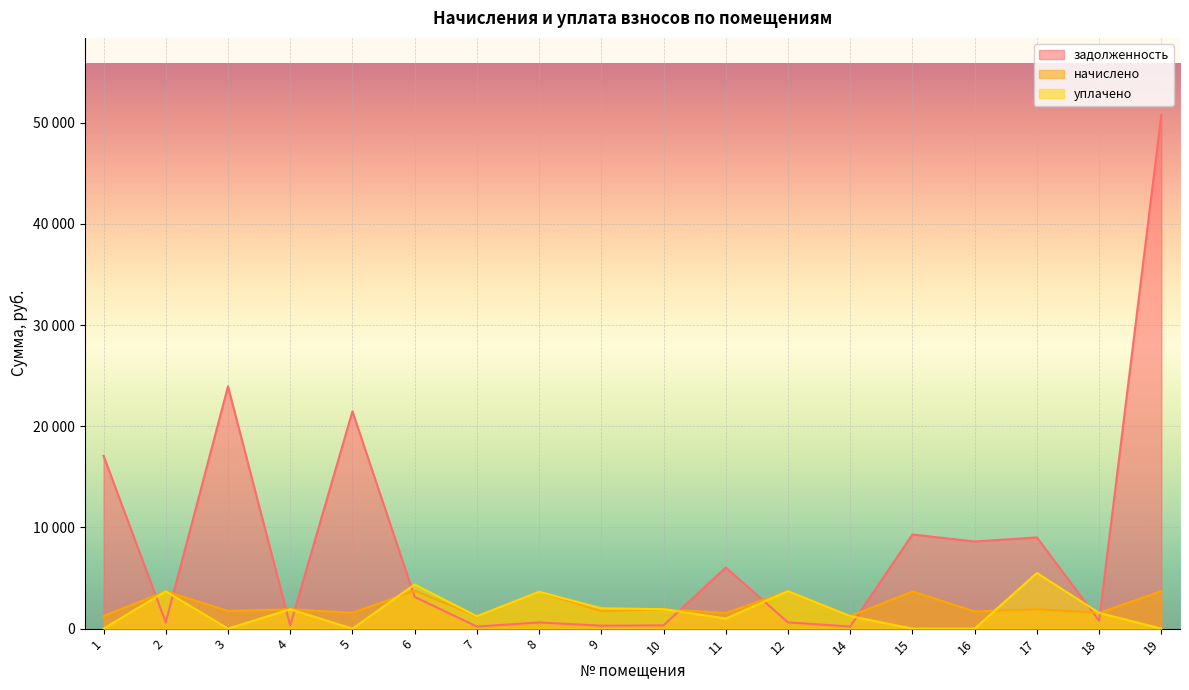

At which category is the sum across all series the highest?

19